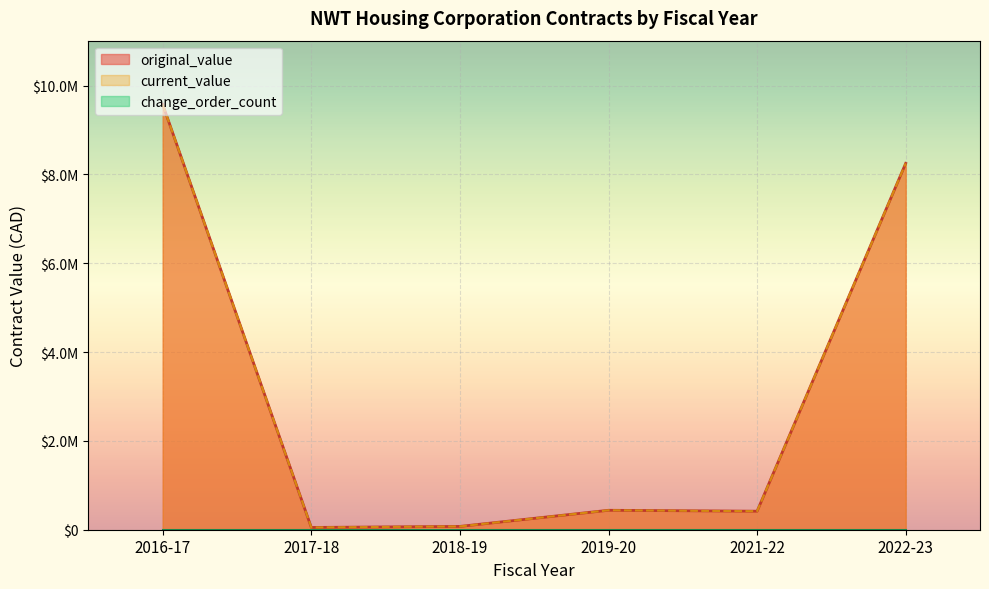

Where is change_order_count nearest to the value 0?

2016-17